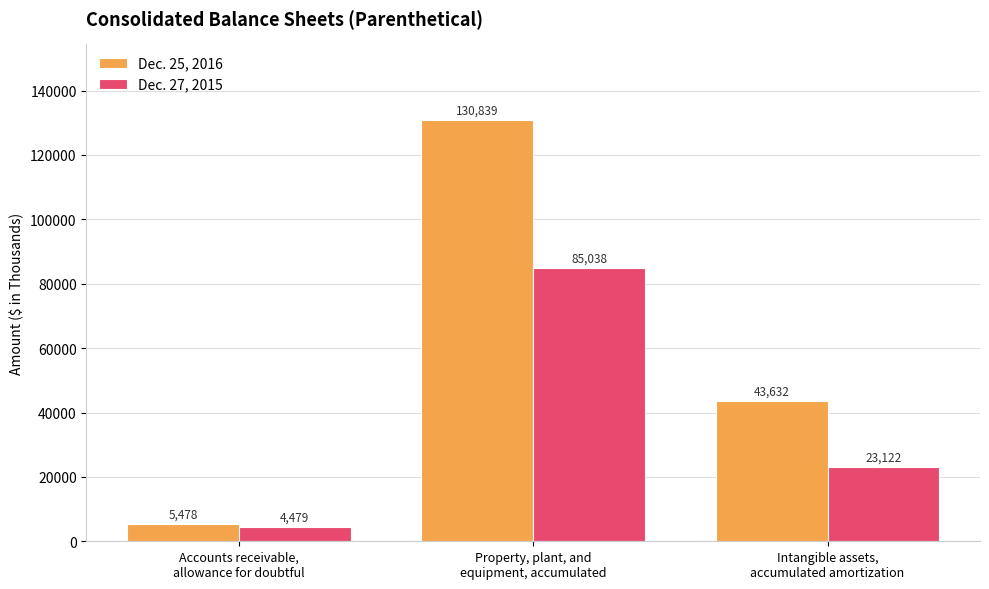

What is the smallest value displayed?

4479